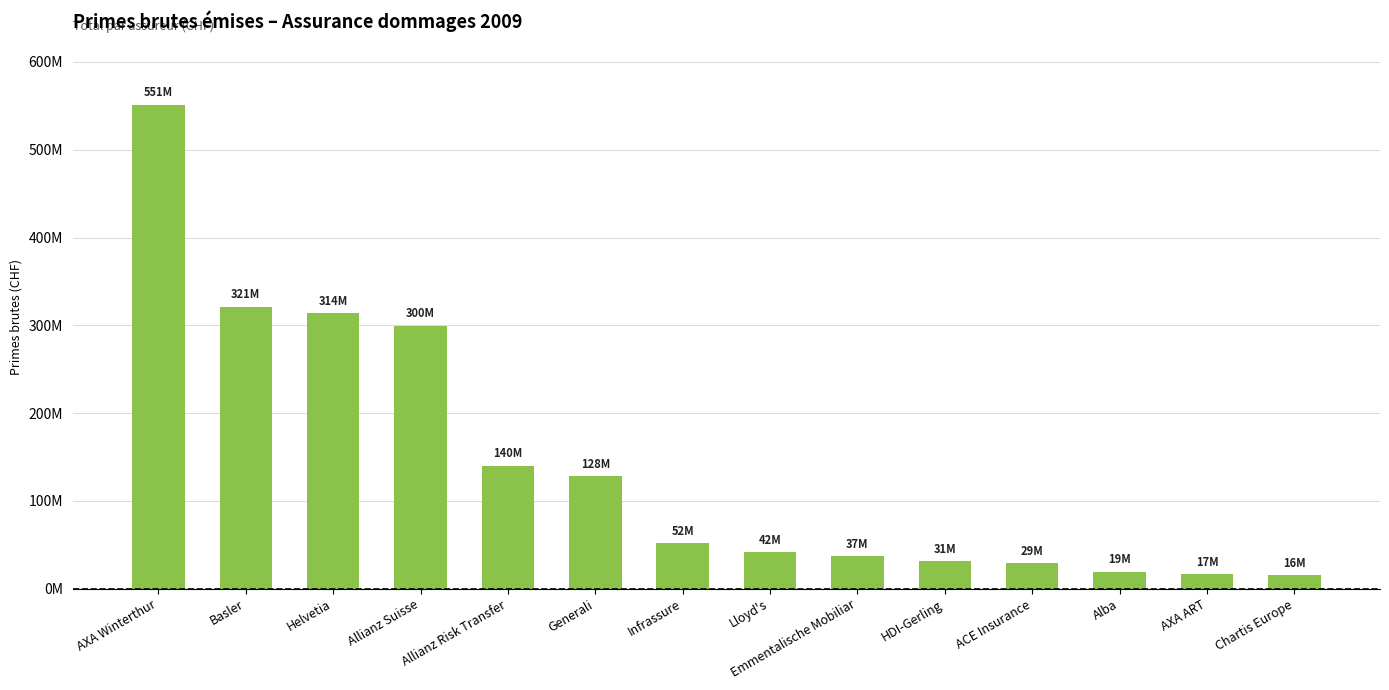

Are the bars horizontal?

No